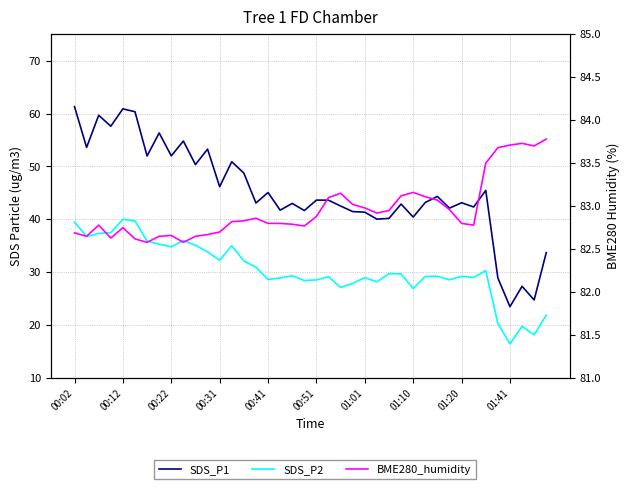

True or false: SDS_P2 and SDS_P1 intersect in this chart.

False